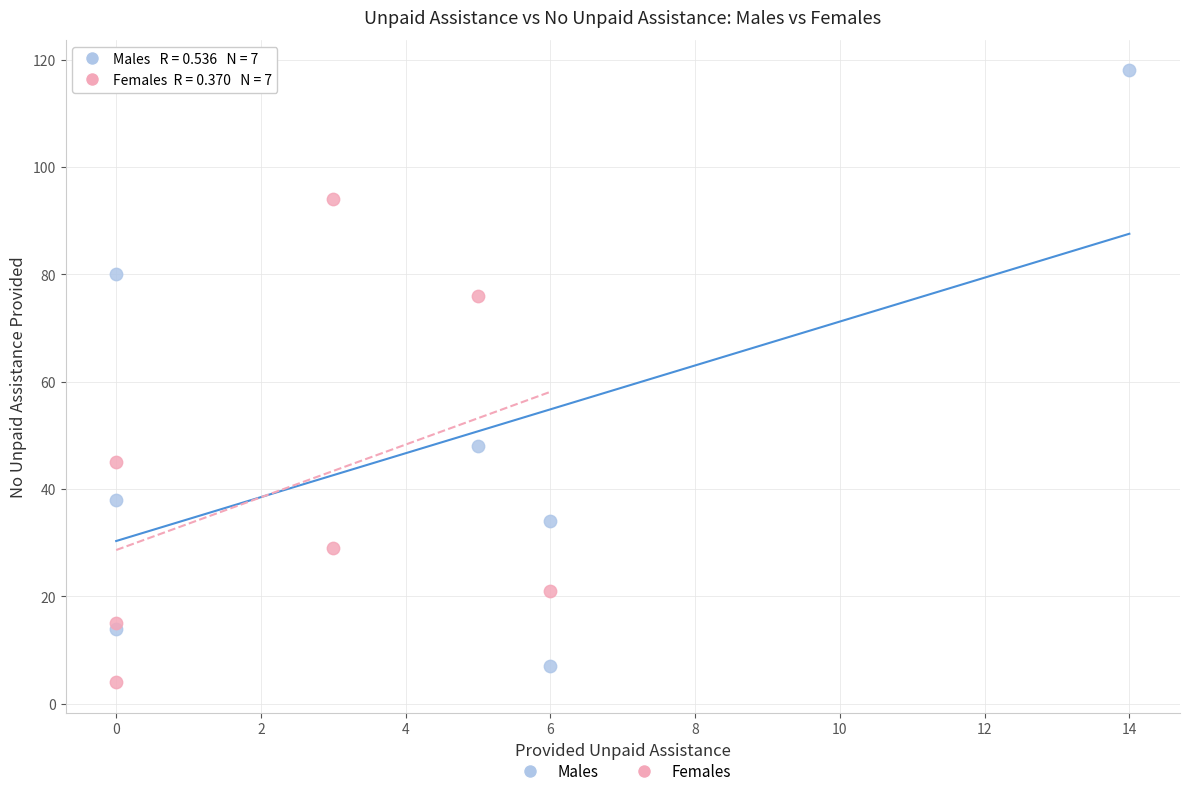

Which series has the widest spread of Y values?

Males